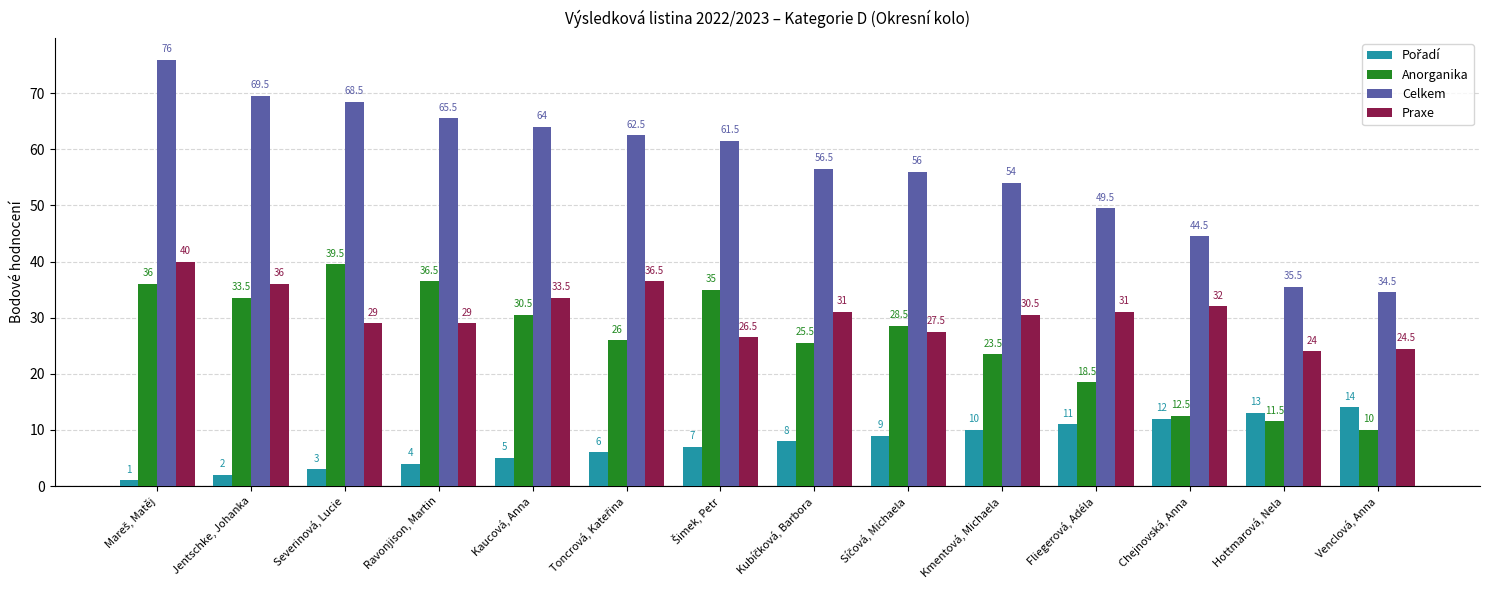

How many bars are there in each group?

4